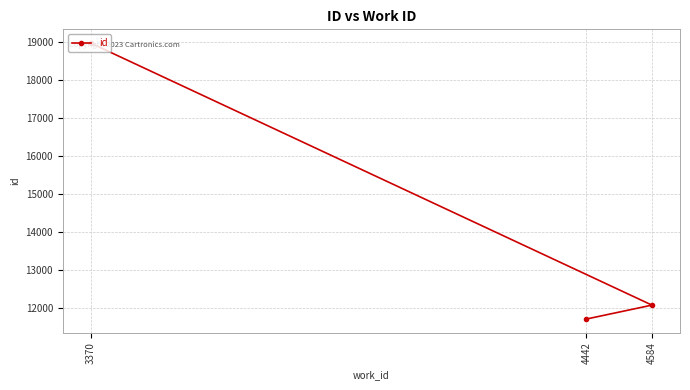

Which label corresponds to the largest value in the chart?

3370